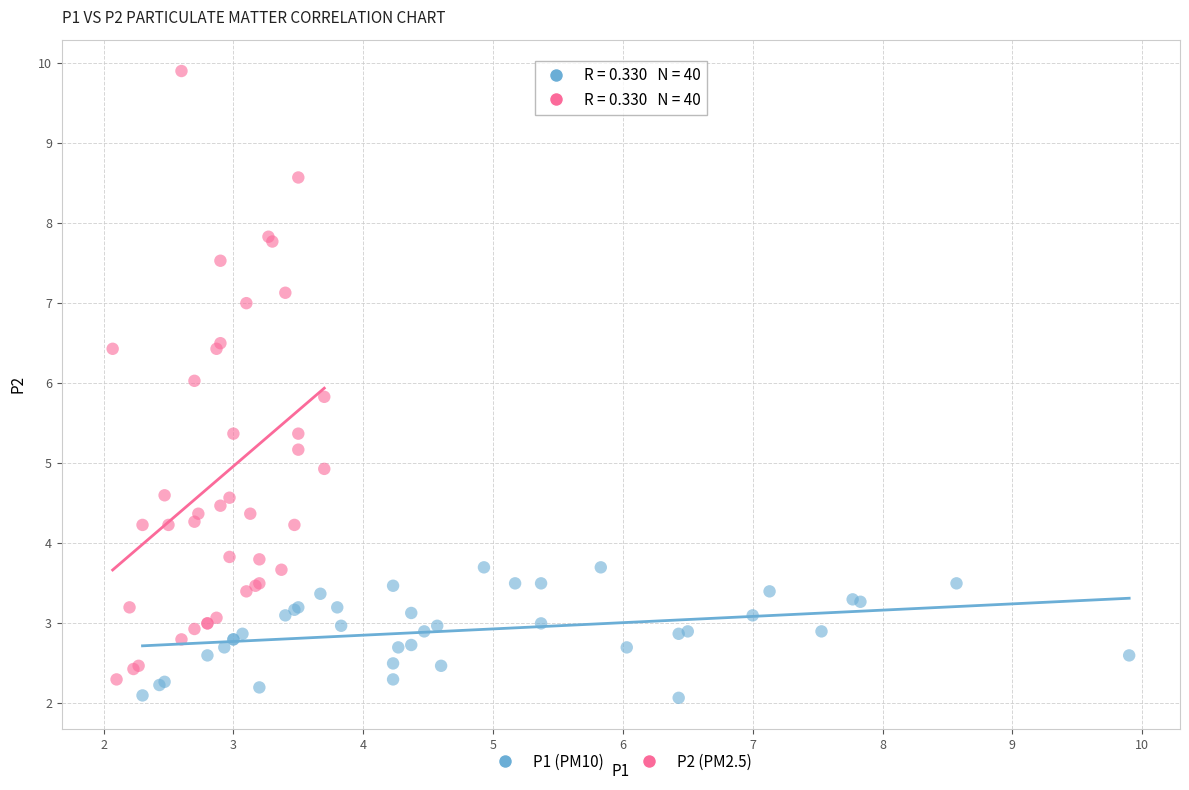

Which series has the widest spread of Y values?

P2 (PM2.5)